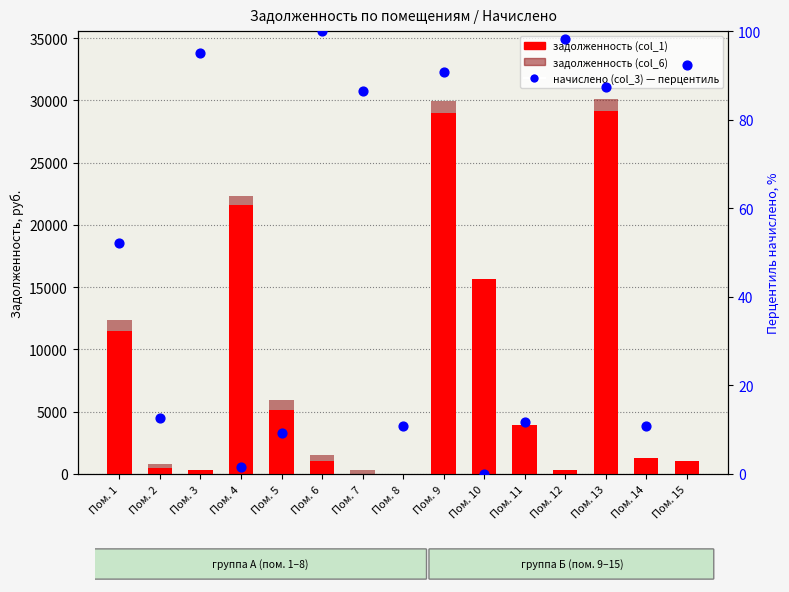

Which series has the largest Y range (max minus min)?

задолженность (col_6)